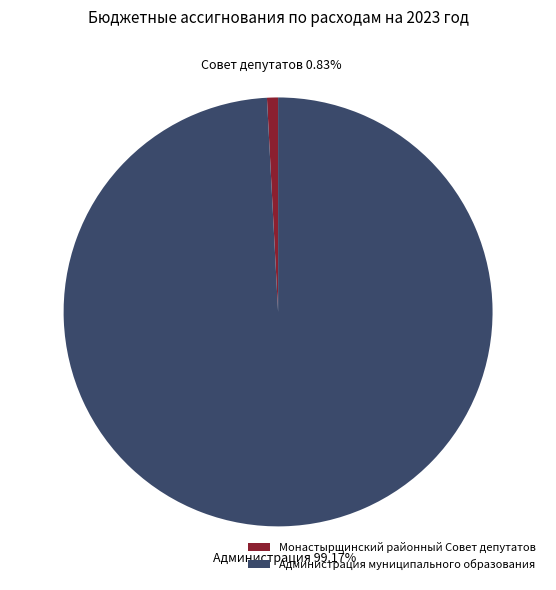

Is the sum of Администрация муниципального образования and Монастырщинский районный Совет депутатов greater than half?

Yes